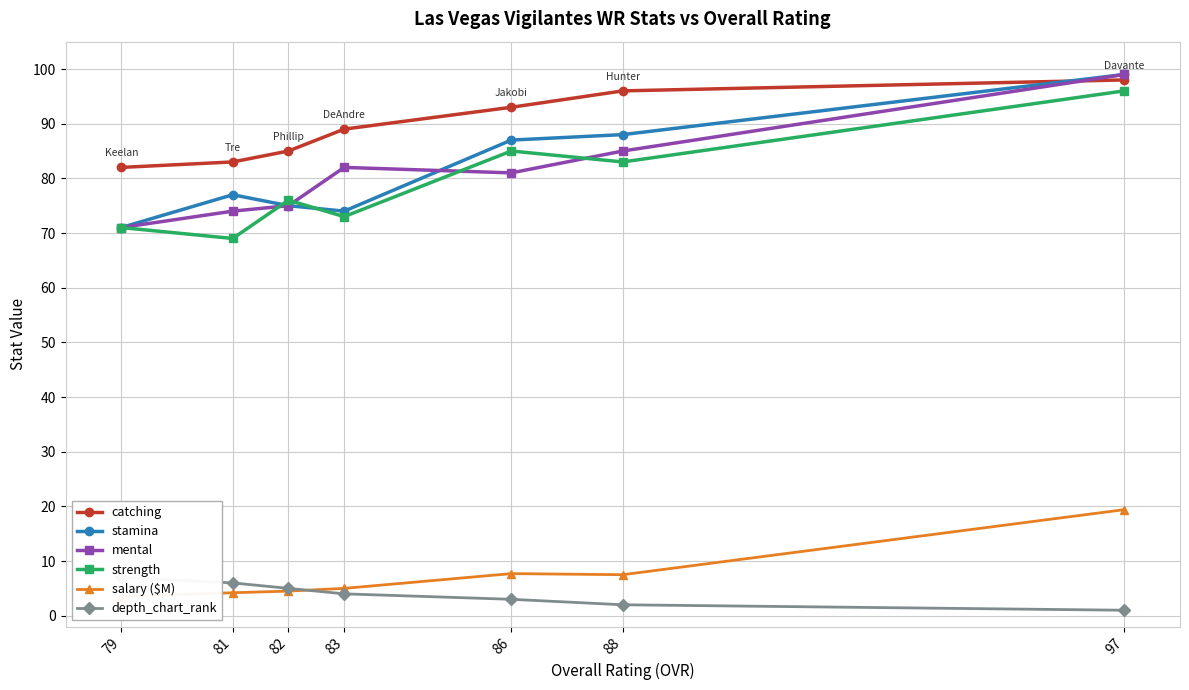

What is the value of the catching point at the 1st from the left?

82